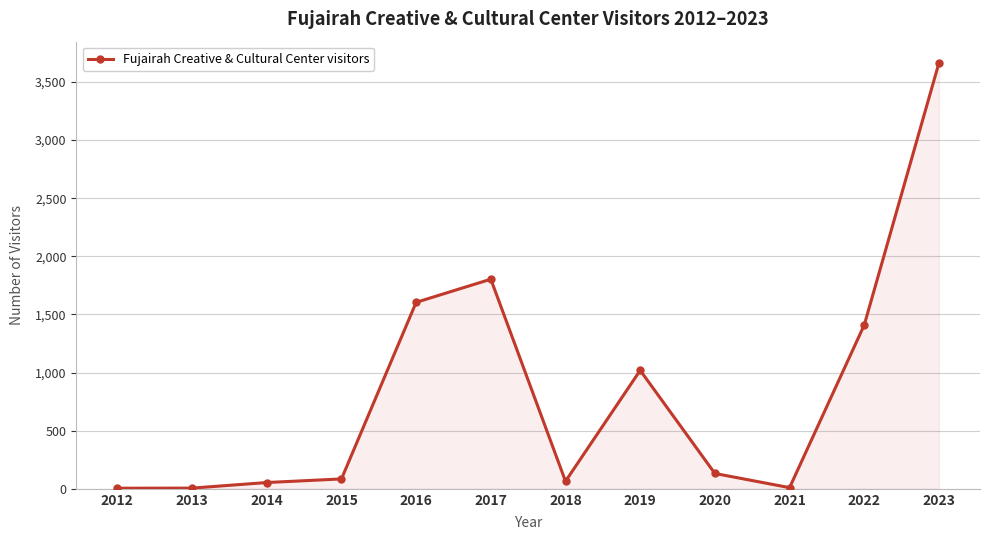

True or false: there are more than 1 points higher than both neighbors.

True